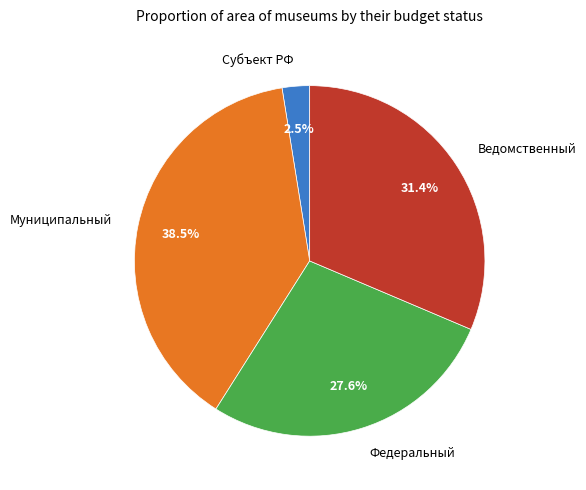

What is the ratio of the value at Федеральный to the value at Муниципальный?

0.7